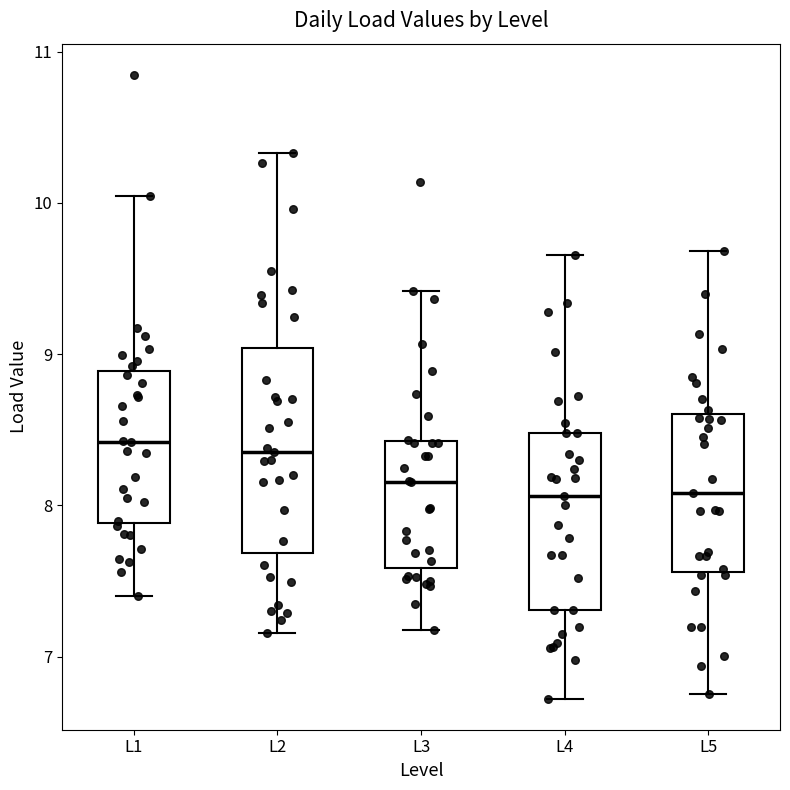

Reading left to right, transcribe this box plot: for each box, give where its median line is, the range the box spans, and where its two whiskers end, as read against the y-axis. The values are not printed on the chart, so give them approximately, as read against the axis.

L1: median 8.4, box 7.9 to 8.9, whiskers 7.4 to 10.0
L2: median 8.4, box 7.7 to 9.0, whiskers 7.2 to 10.3
L3: median 8.2, box 7.6 to 8.4, whiskers 7.2 to 9.4
L4: median 8.1, box 7.3 to 8.5, whiskers 6.7 to 9.7
L5: median 8.1, box 7.6 to 8.6, whiskers 6.8 to 9.7